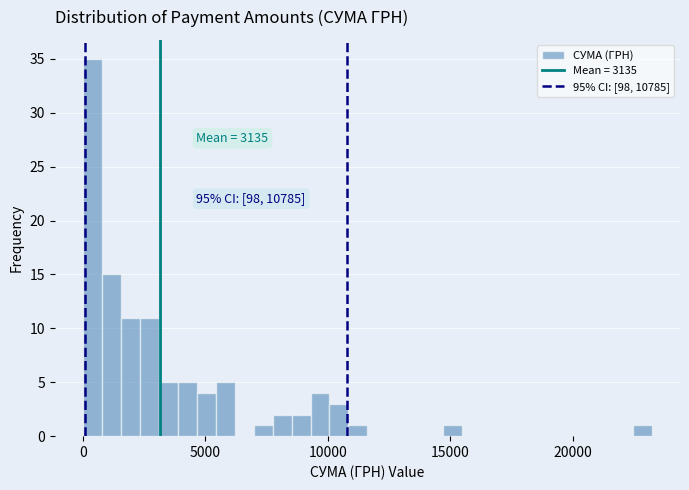

Around what value on the x-axis is the tallest bar? Give the approximate position of its centre, as read against the axis.

500